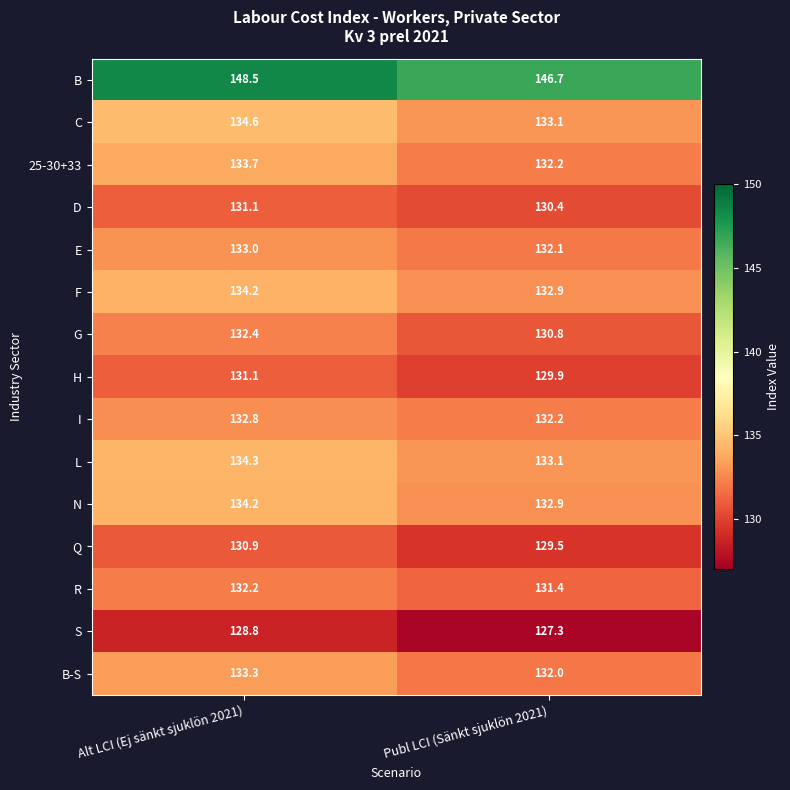

How many series are shown in this chart?

15